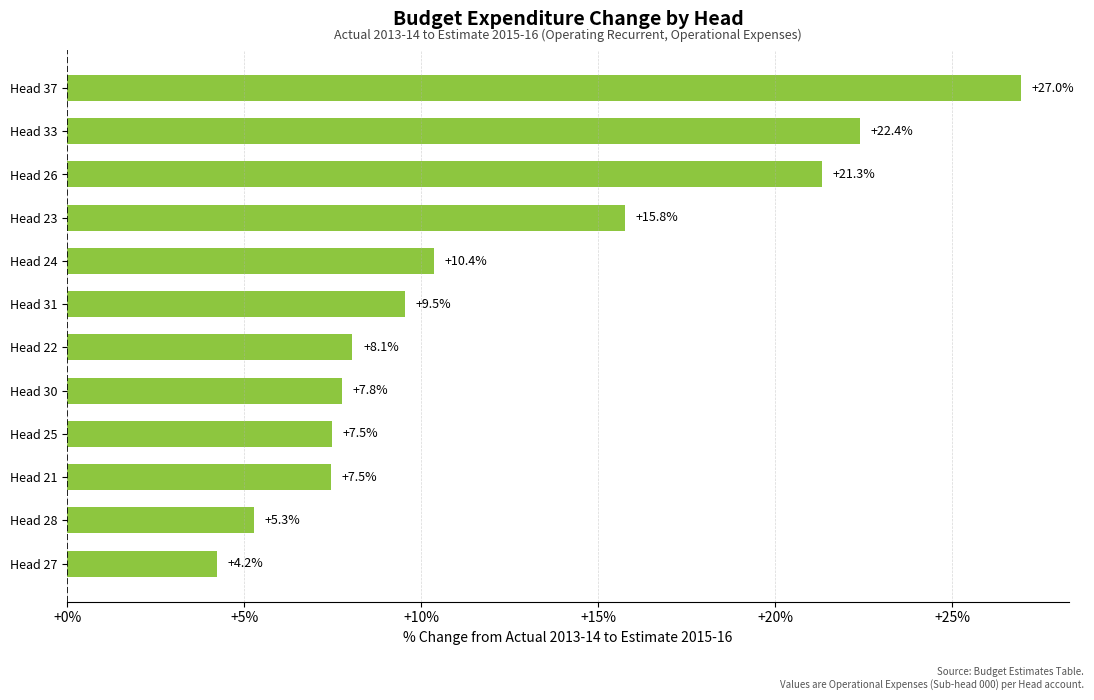

At which label is the value closest to 15?

Head 23